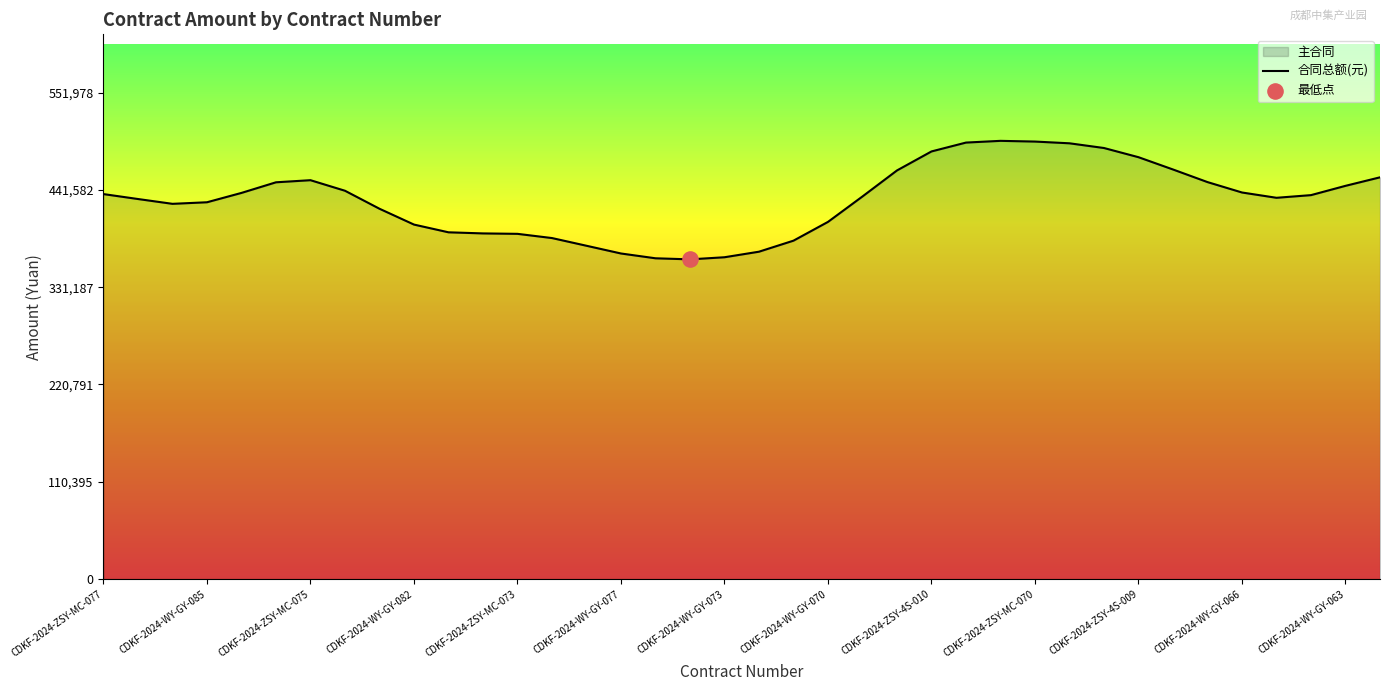

What is the change in value from CDKF-2024-WY-GY-070 to CDKF-2024-ZSY-4S-010?

+79963.0